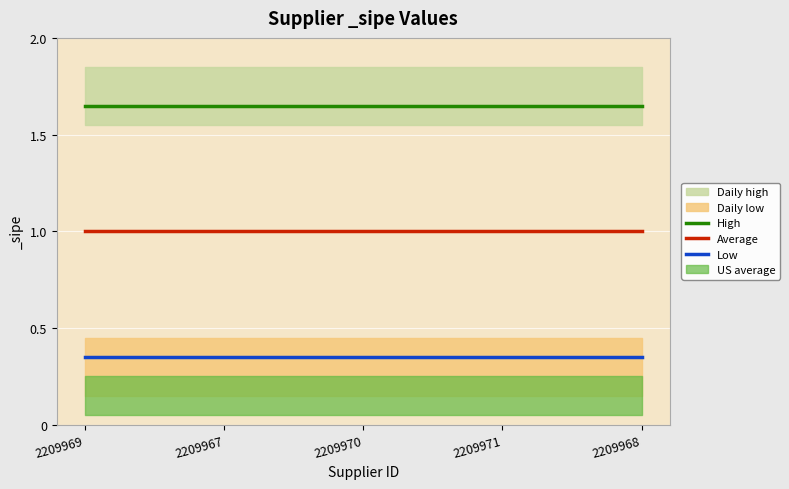

Which series has the largest range (max minus min)?

High